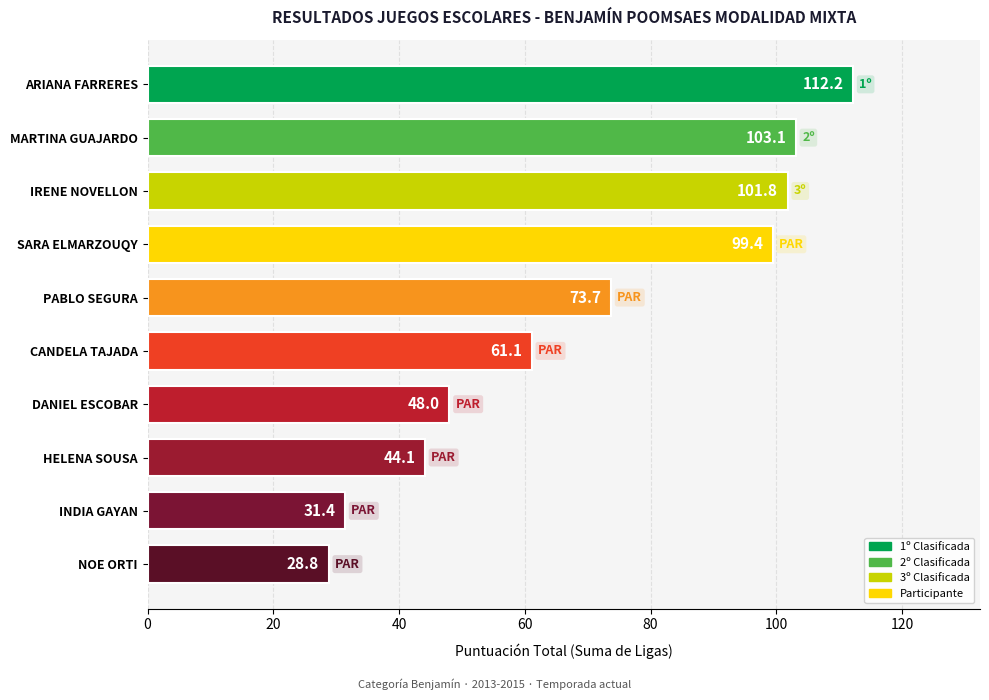

What is the change in value from IRENE NOVELLON to PABLO SEGURA?

-28.1